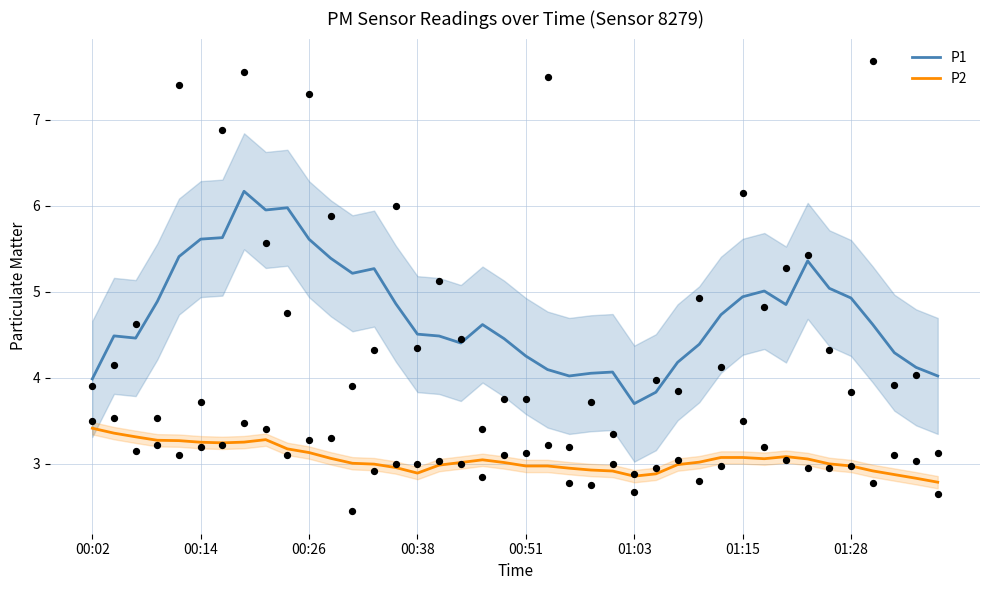

Which series has the widest spread of Y values?

P1